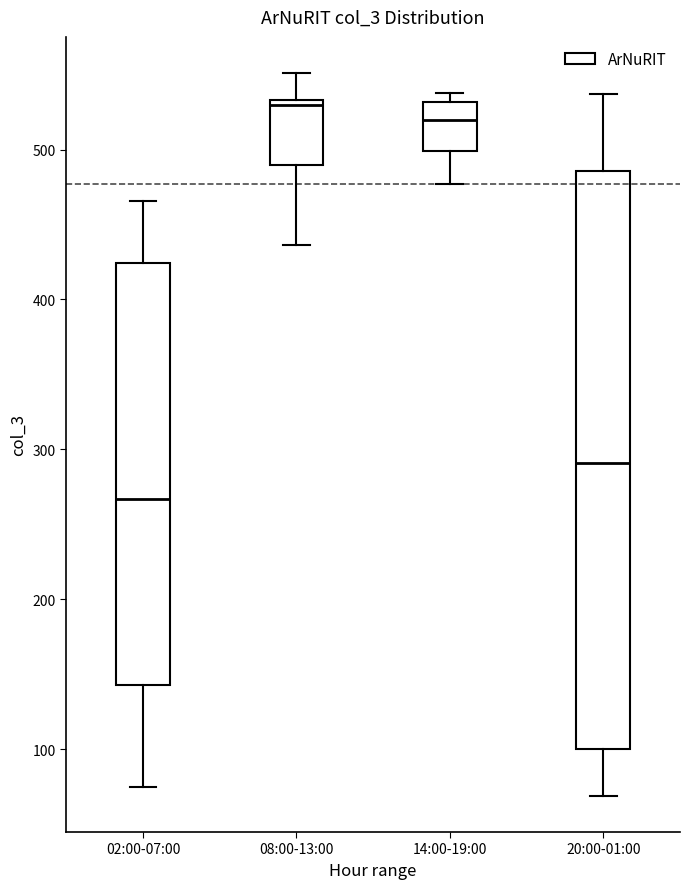

Reading left to right, read every box against the y-axis: the position of its median line, the range the box covers, and the ends of its whiskers. The values are not printed on the chart, so give them approximately, as read against the axis.

02:00-07:00: median 270, box 140 to 420, whiskers 80 to 470
08:00-13:00: median 530 (just below the box's upper edge), box 490 to 530, whiskers 440 to 550
14:00-19:00: median 520, box 500 to 530, whiskers 480 to 540
20:00-01:00: median 290, box 100 to 490, whiskers 70 to 540